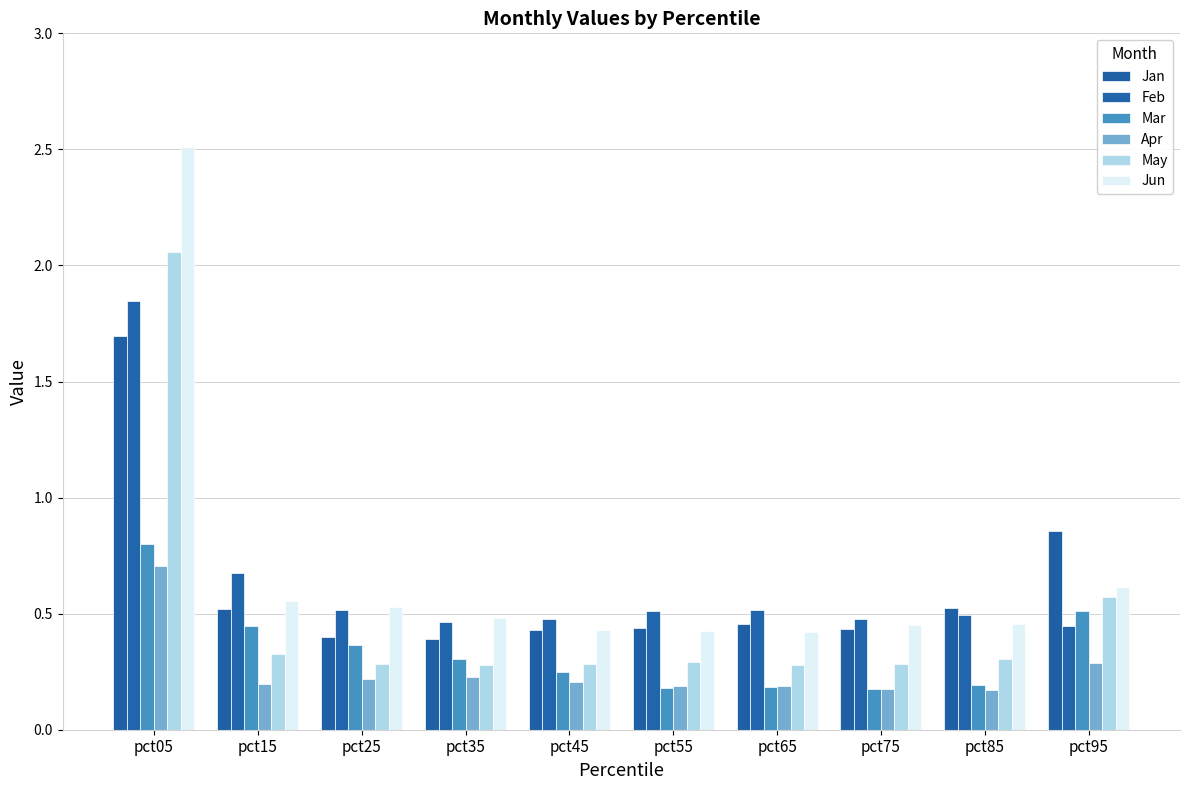

What is the difference between the second highest and minimum values in the Mar series?

0.3